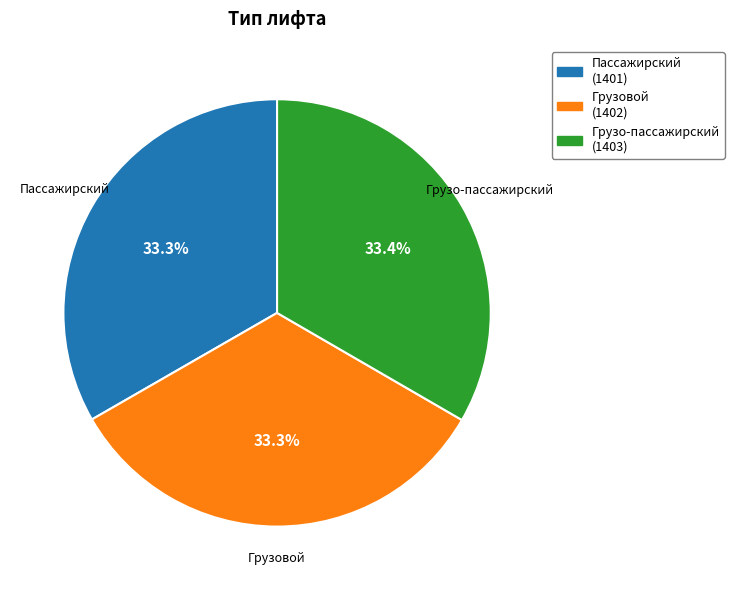

To the nearest percent, what is the combined percentage of Пассажирский and Грузо-пассажирский?

67%